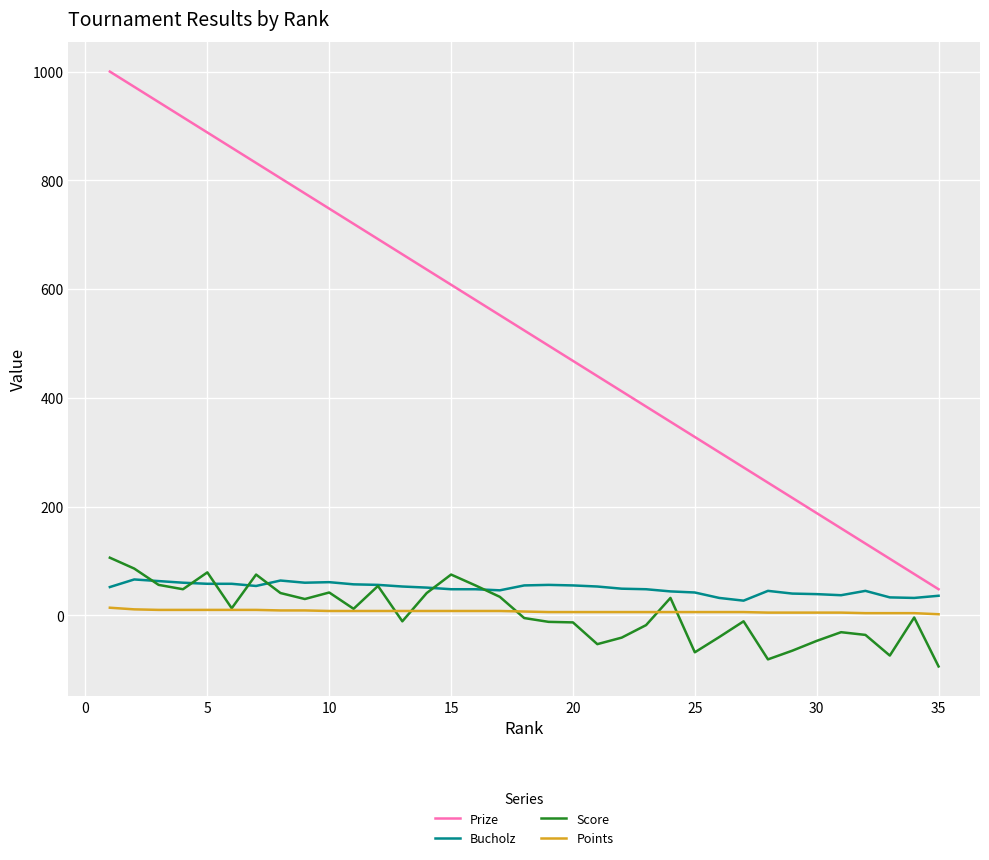

List the series in order of their peak value, lowest first.

Points, Bucholz, Score, Prize